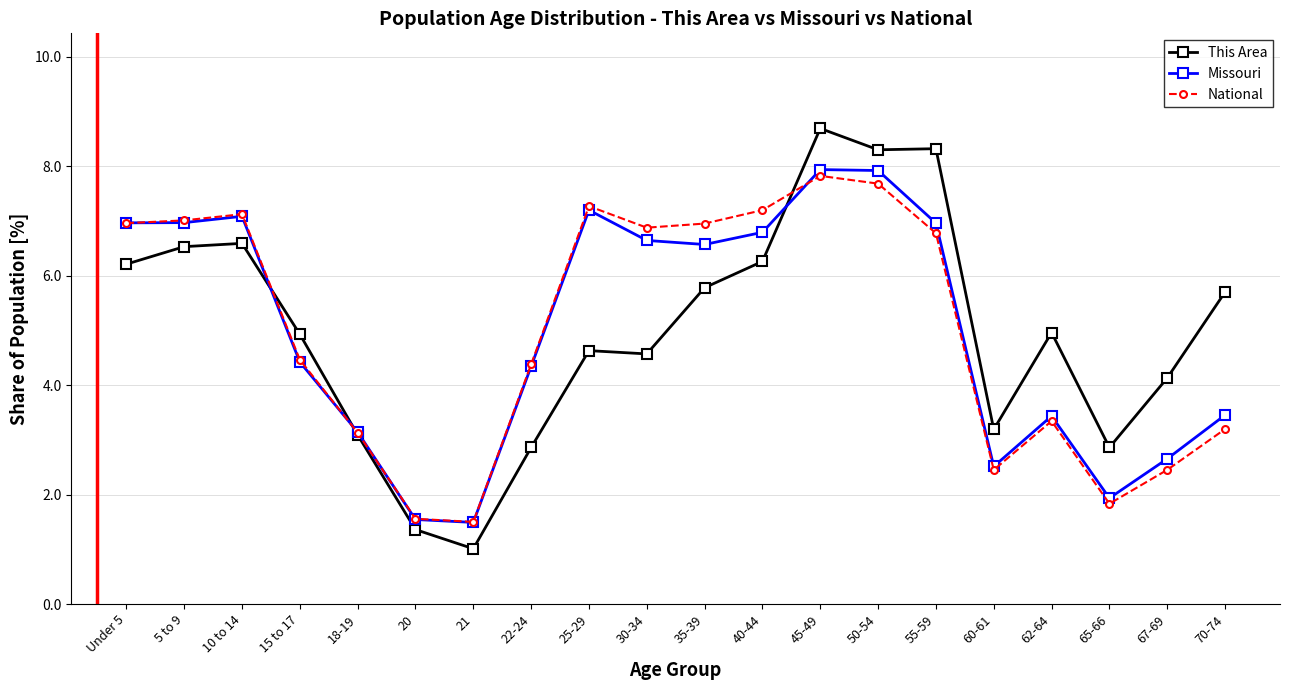

How many times do Missouri and This Area cross each other?

3